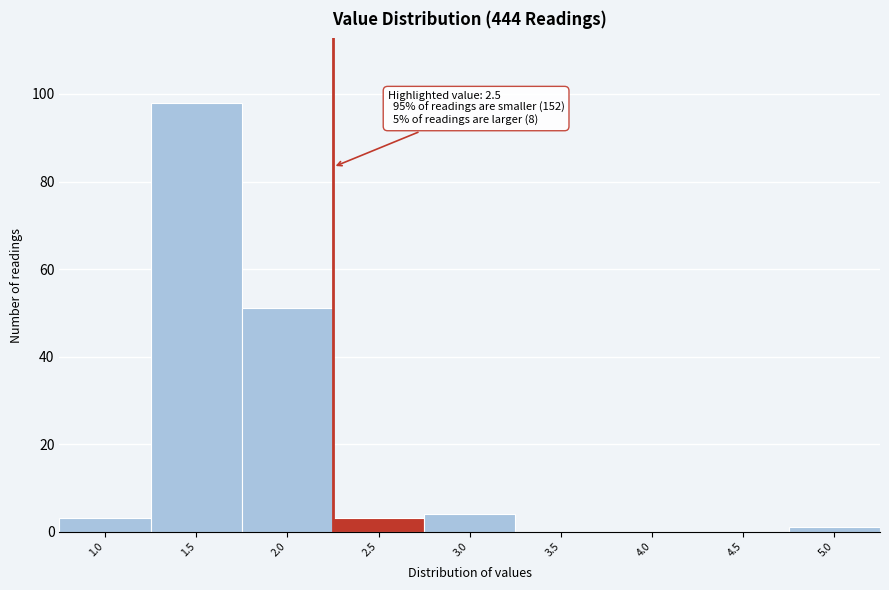

Reading right to left, list all the values displayed in this chart.

5.0=1	4.5=0	4.0=0	3.5=0	3.0=4	2.5=3	2.0=51	1.5=98	1.0=3